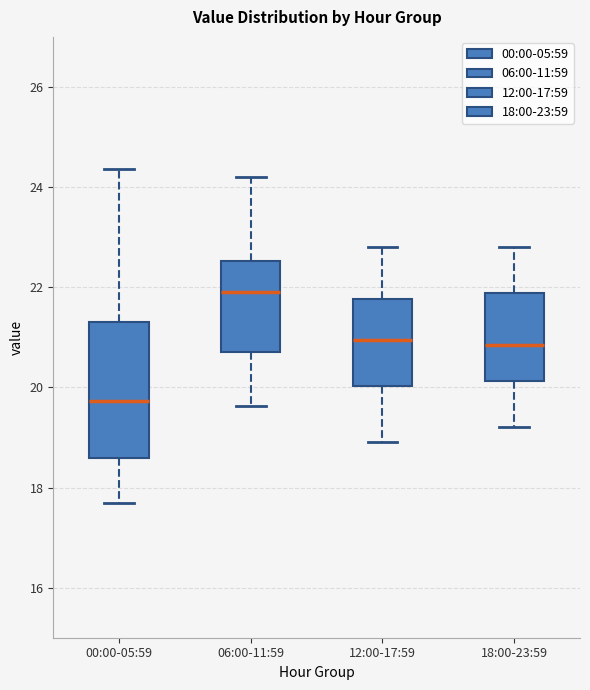

Reading left to right, read every box against the y-axis: the position of its median line, the range the box covers, and the ends of its whiskers. The values are not printed on the chart, so give them approximately, as read against the axis.

00:00-05:59: median 19.8, box 18.6 to 21.4, whiskers 17.8 to 24.4
06:00-11:59: median 22.0, box 20.6 to 22.6, whiskers 19.6 to 24.2
12:00-17:59: median 21.0, box 20.0 to 21.8, whiskers 19.0 to 22.8
18:00-23:59: median 20.8, box 20.2 to 21.8, whiskers 19.2 to 22.8